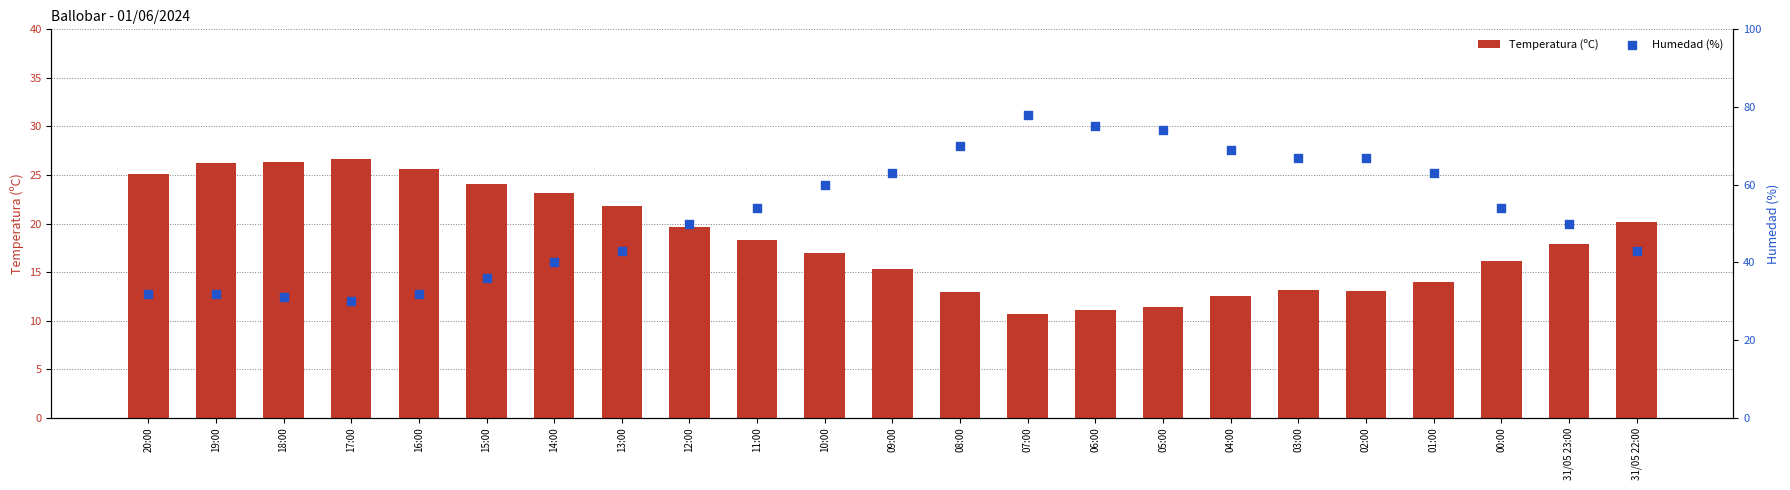

What is the total value across all series at 20:00?

57.1